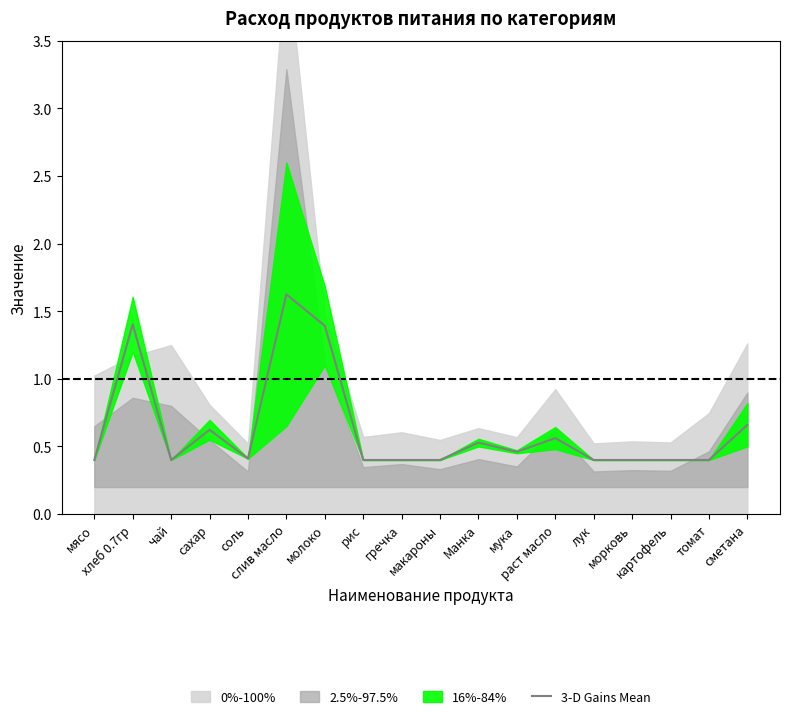

List the labels in order of value, largest first.

слив масло, хлеб 0.7гр, молоко, сметана, сахар, раст масло, Манка, мука, соль, мясо, чай, рис, гречка, макароны, лук, морковь, картофель, томат